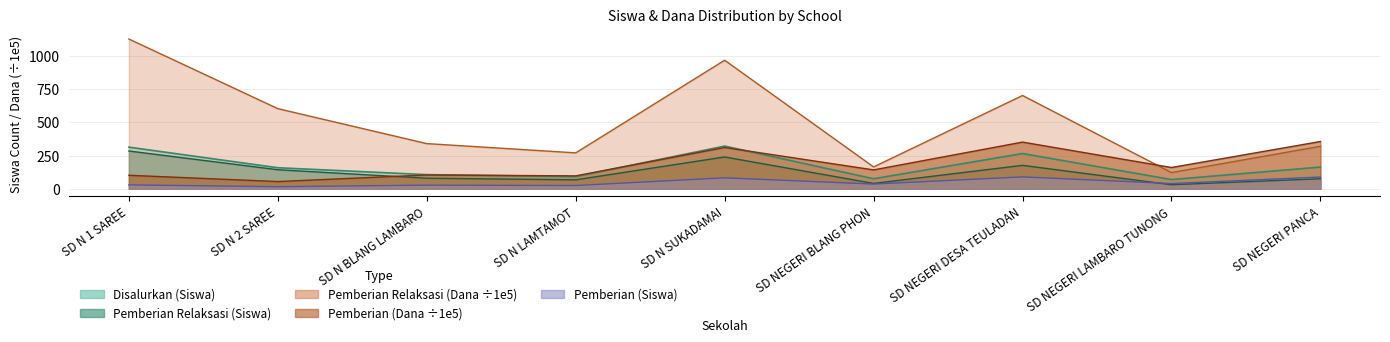

The Disalurkan (Siswa) series shows 101.1 at SD NEGERI LAMBARO TUNONG. True or false?

False